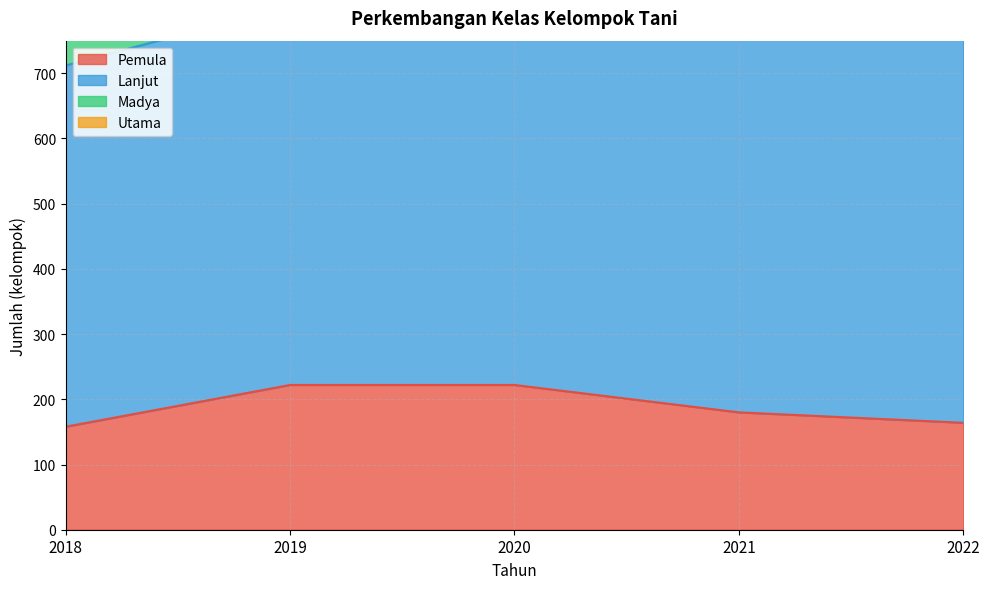

At which category is the sum across all series the highest?

2019